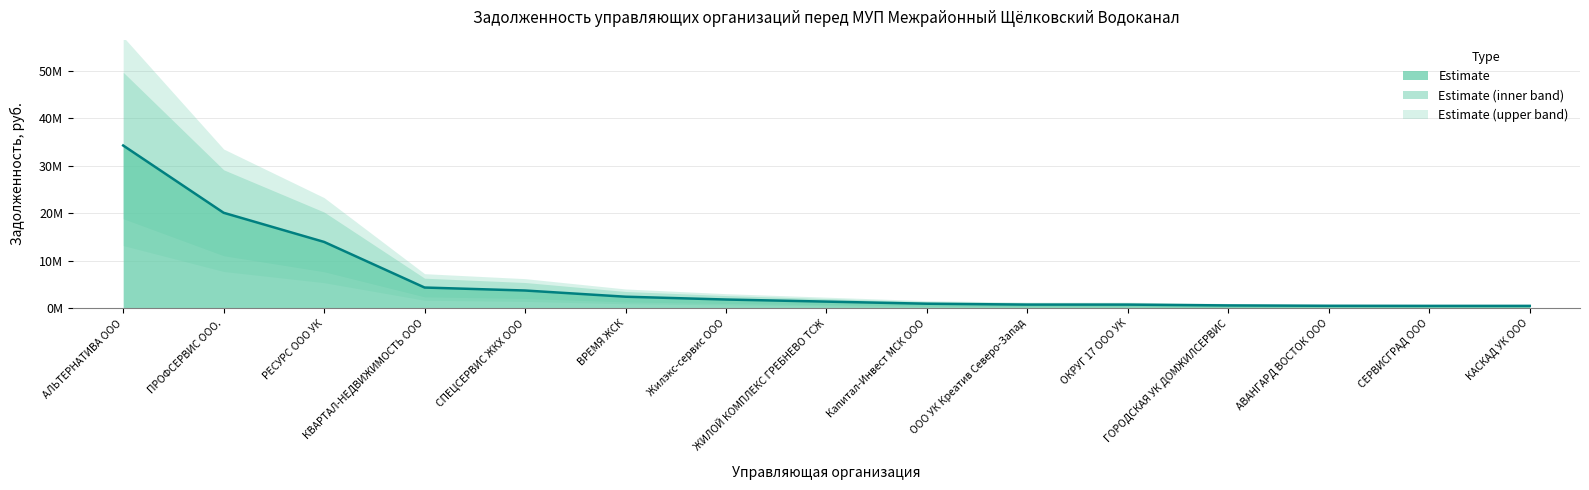

What is the sum of the values at Жилэкс-сервис ООО and КВАРТАЛ-НЕДВИЖИМОСТЬ ООО?

6219551.6